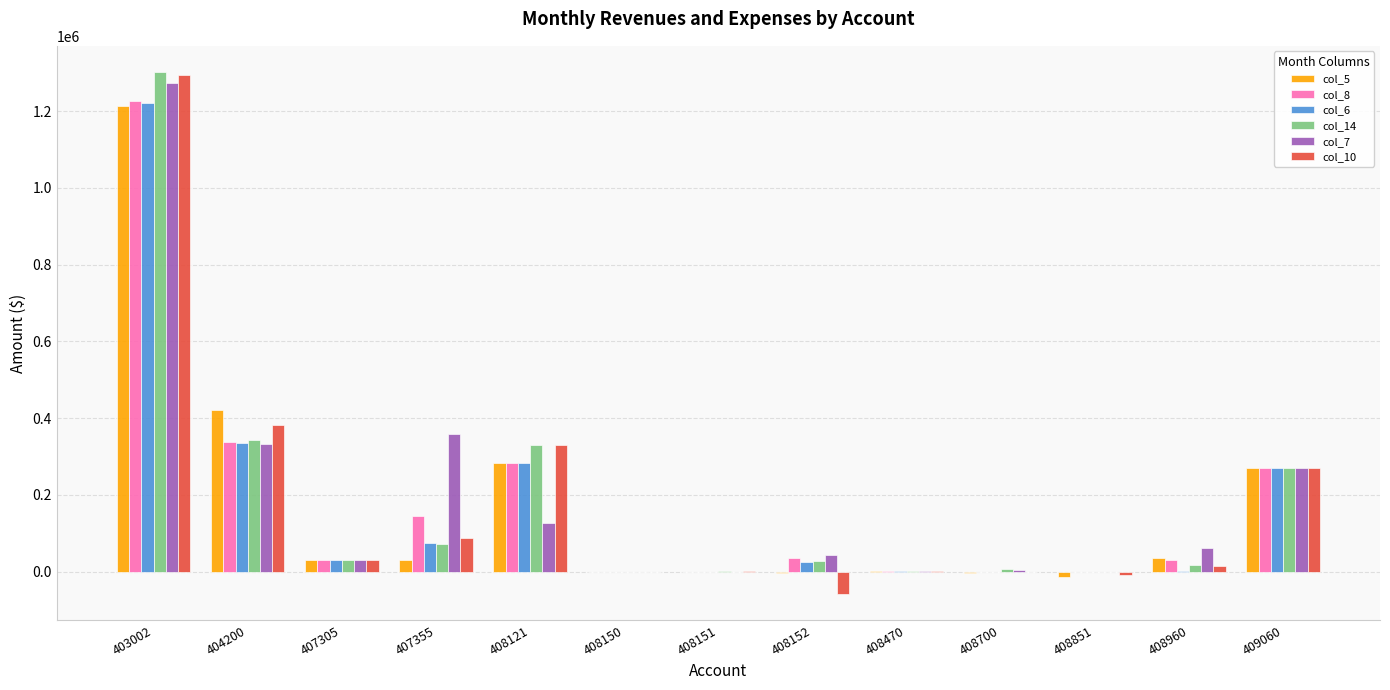

What is the difference between the col_5 values at 404200 and 408151?

420782